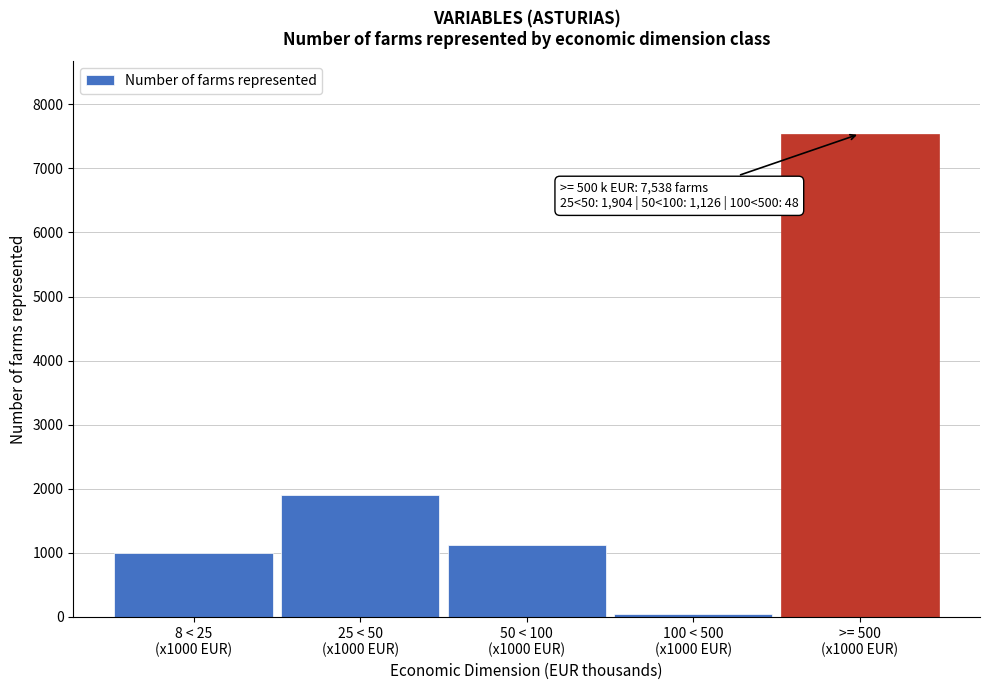

Reading left to right, list all the values displayed in this chart.

998	1904	1126	48	7538